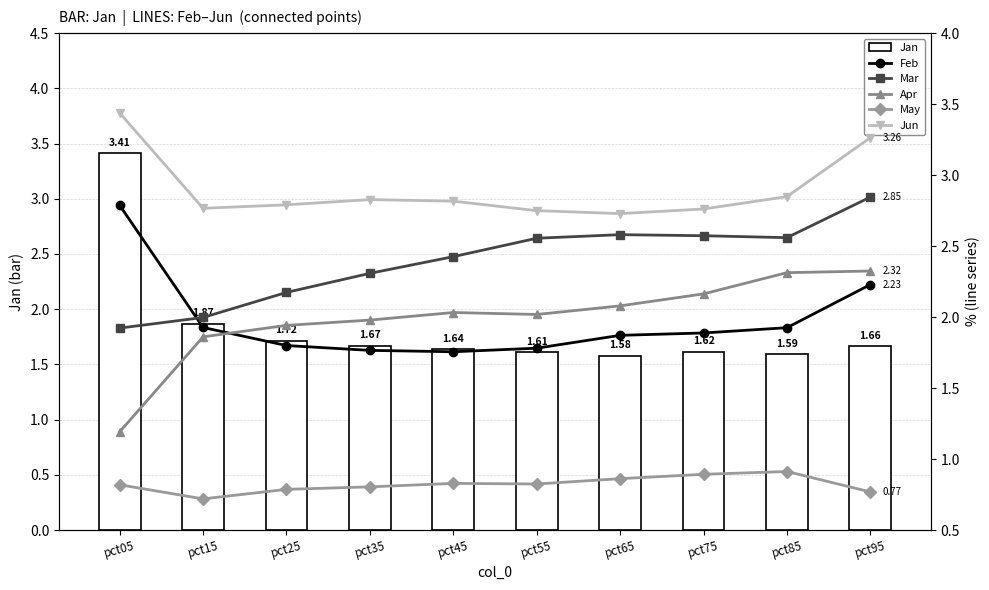

At which category does the chart reach its peak across all series?

pct05